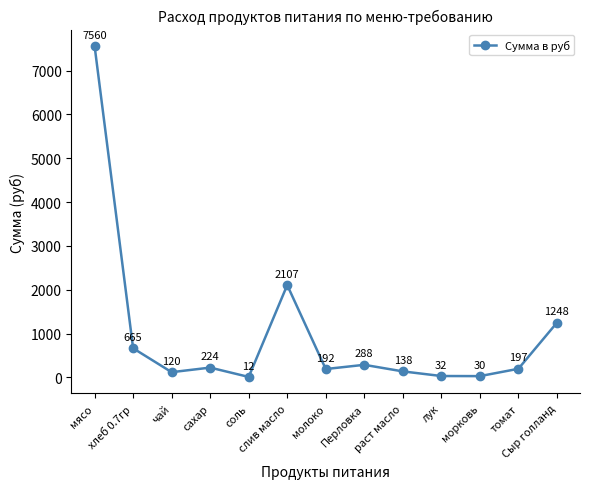

Between чай and лук, which is larger?

чай